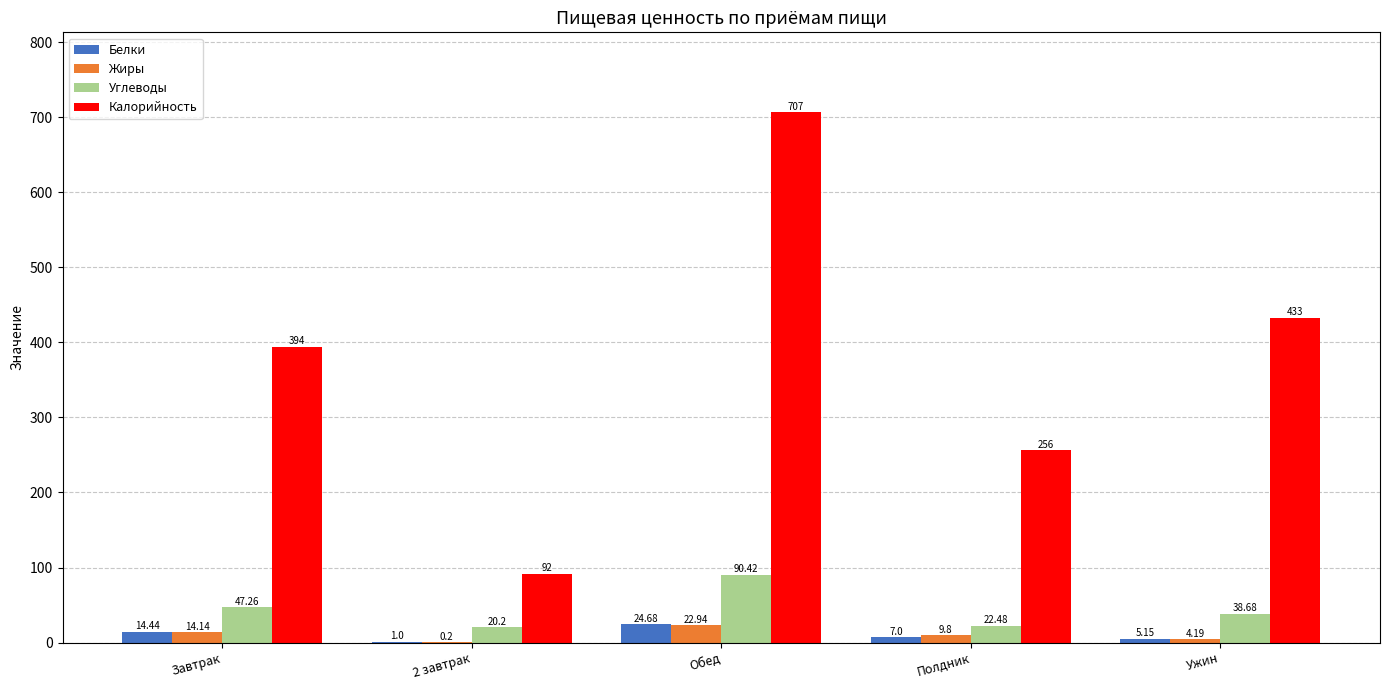

Where is Жиры nearest to the value 11?

Полдник